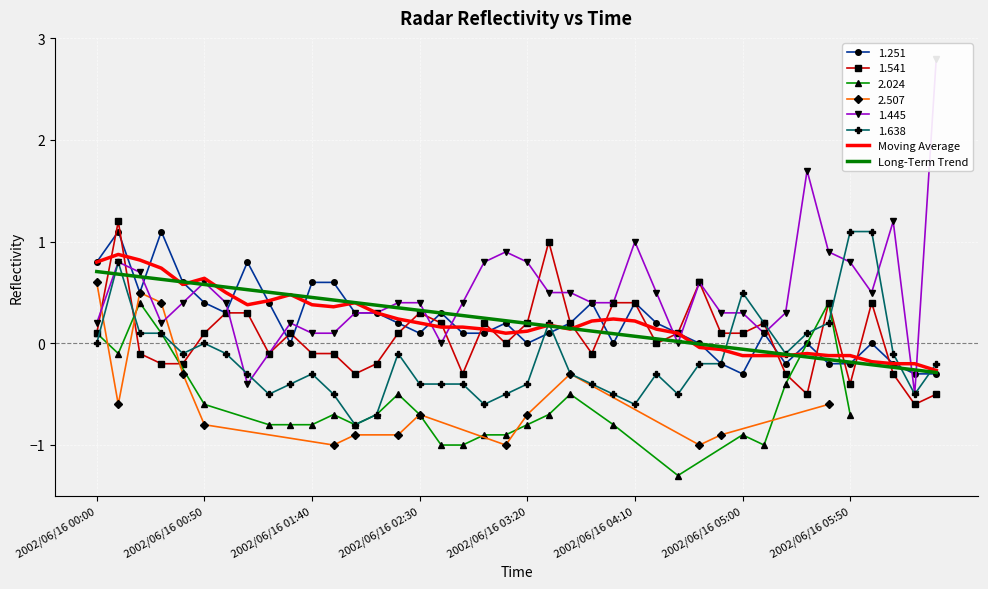

What is the highest value of the Moving Average series?

0.9